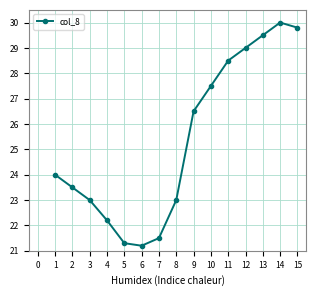

Which has a higher value, 10 or 8?

10